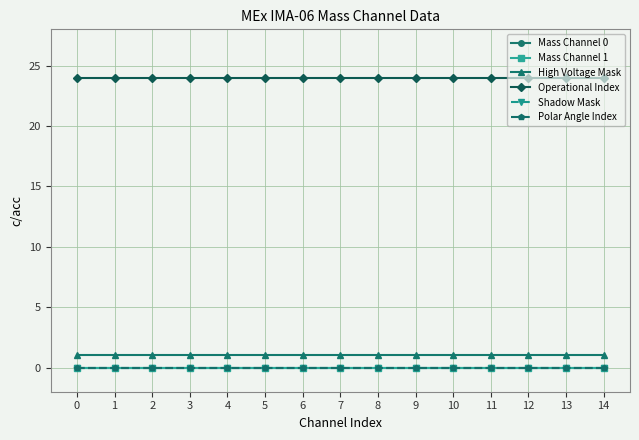

Which series has the largest range (max minus min)?

Mass Channel 0